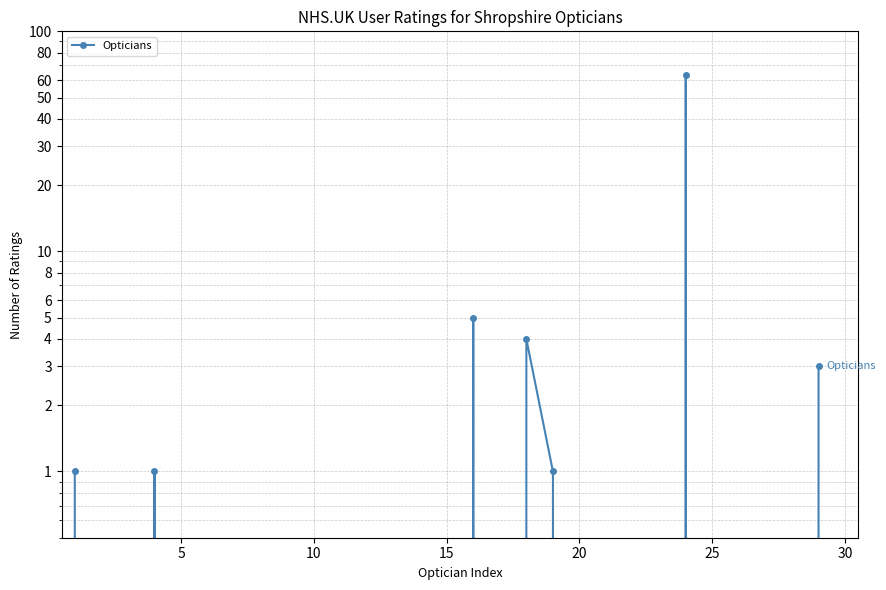

Reading left to right, what are all the values shown in this chart?

1	0	0	1	0	0	0	0	0	0	0	0	0	0	0	5	0	4	1	0	0	0	0	63	0	0	0	0	3